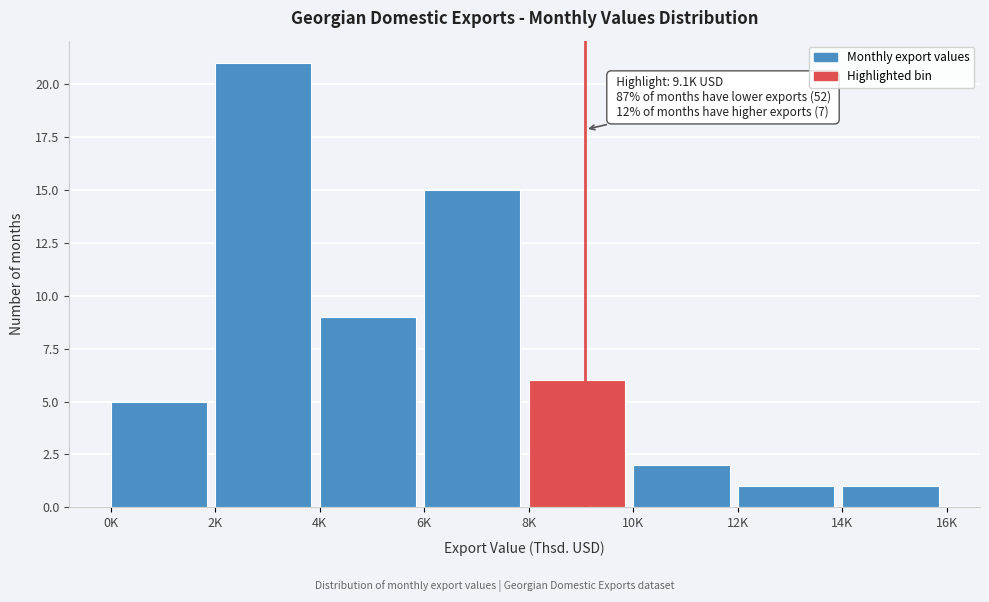

Reading left to right, what are all the values shown in this chart?

0K=5	2K=21	4K=9	6K=15	8K=6	10K=2	12K=1	14K=1